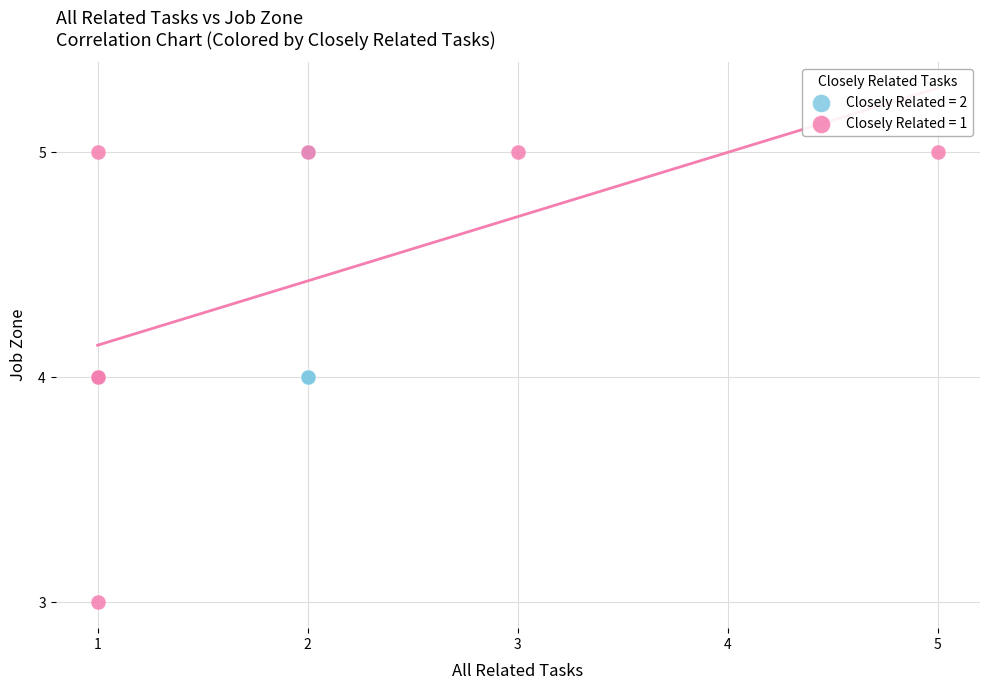

Which series contains the lowest Y value?

Closely Related = 1